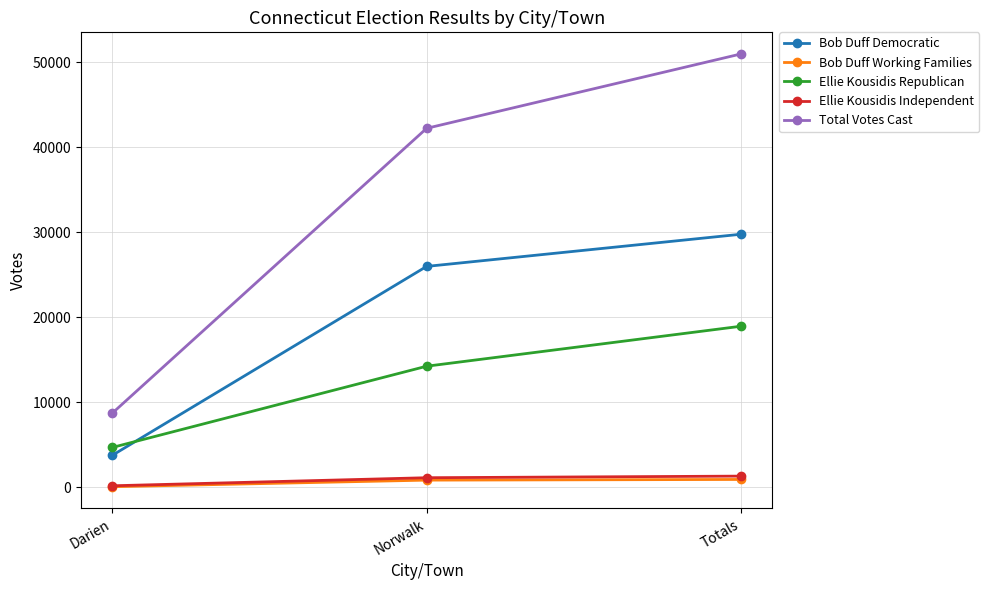

Which series changed the most between Norwalk and Totals?

Total Votes Cast